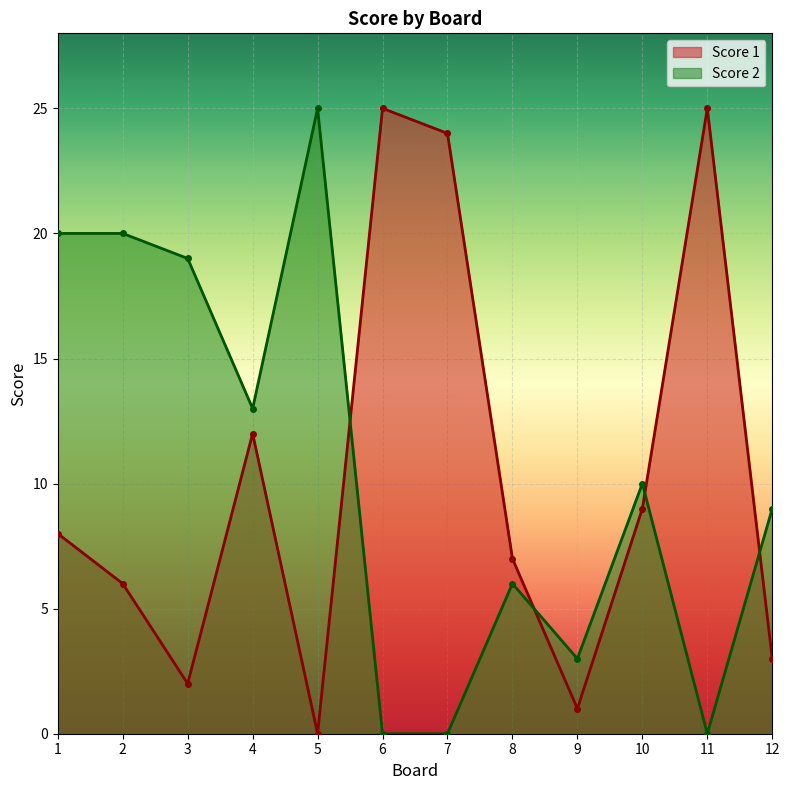

Where does the Score 2 series first go above 10?

1